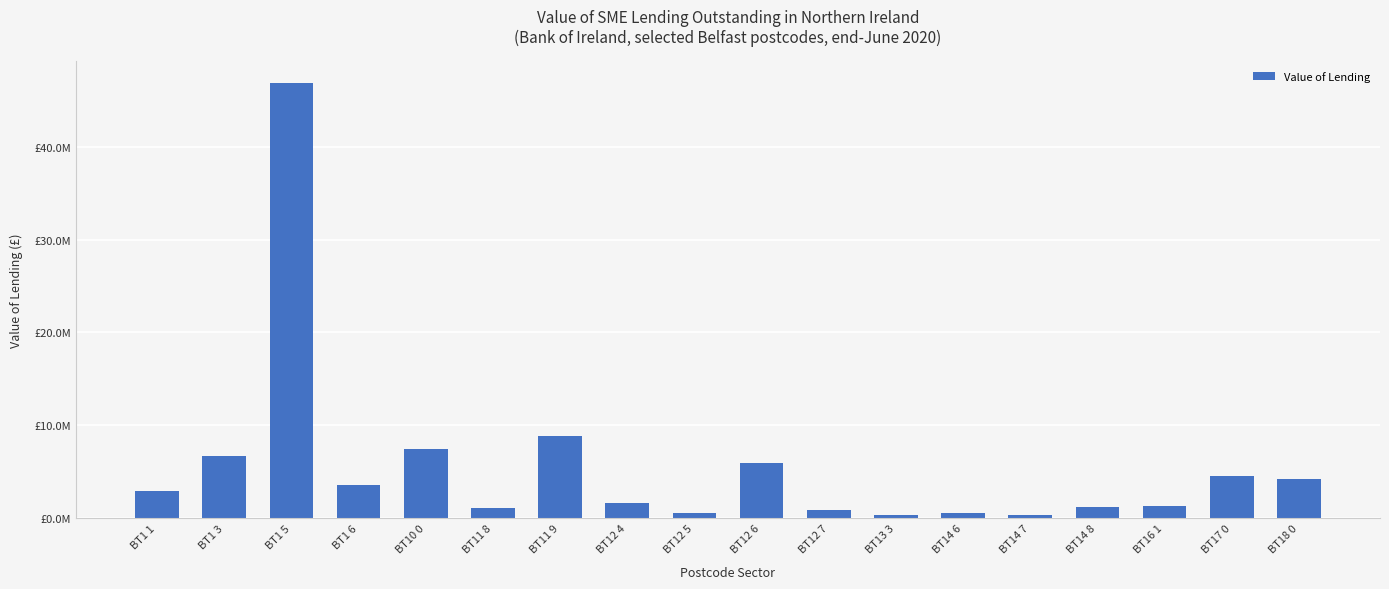

What is the approximate value at BT16 1?

1261001.9